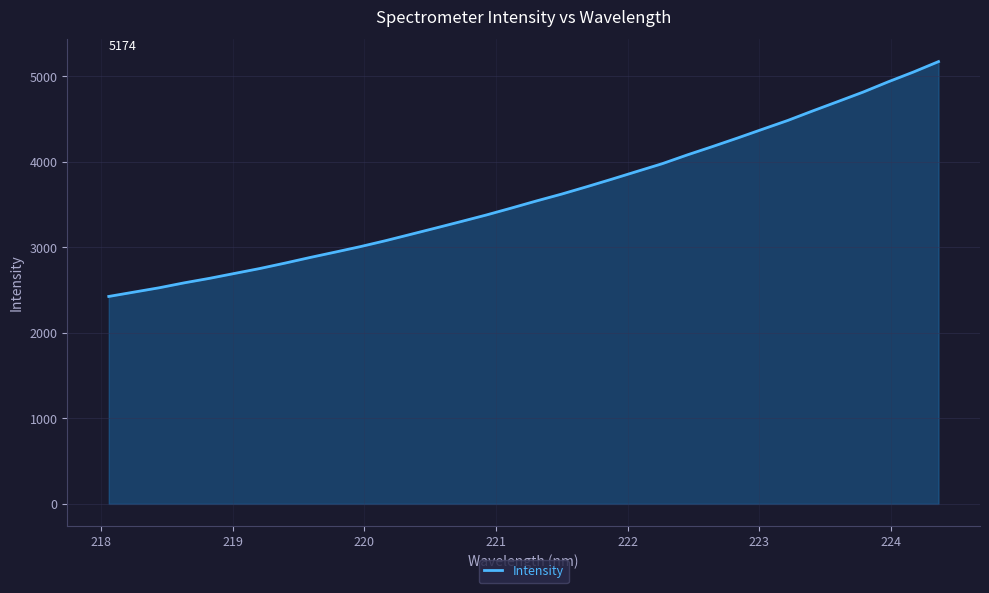

What is the maximum value shown in the chart?

5174.1